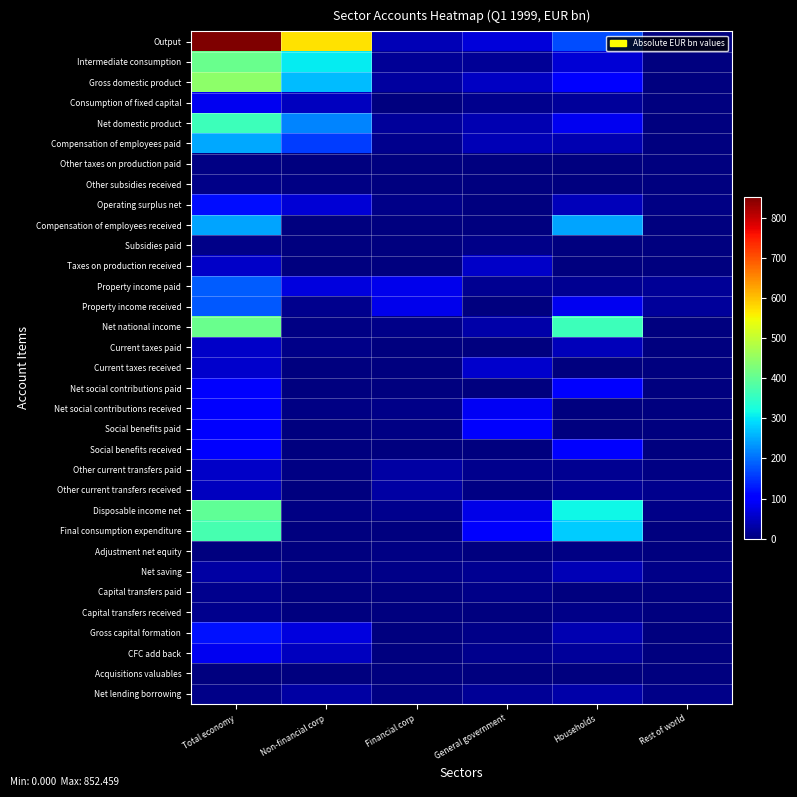

What is the total value across all series at Households?

2258.4